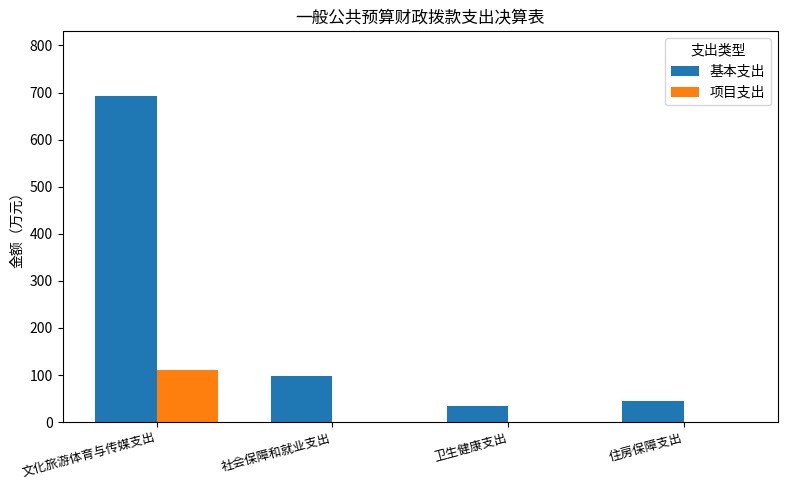

At which category is the sum across all series the highest?

文化旅游体育与传媒支出